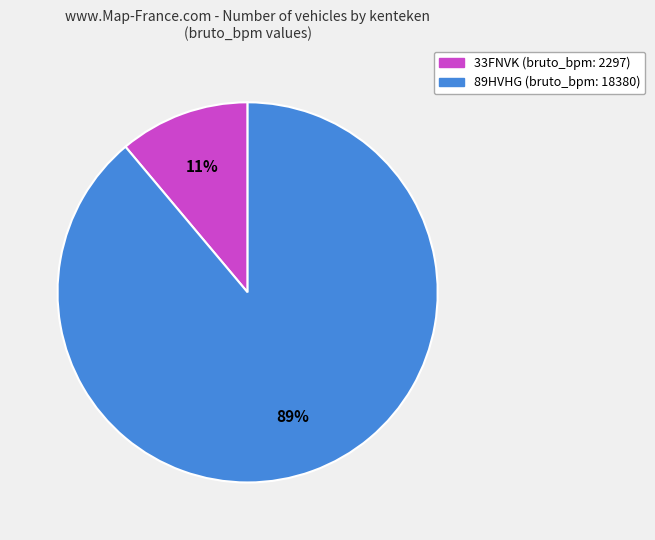

Combined, do 33FNVK and 89HVHG account for over 50%?

Yes